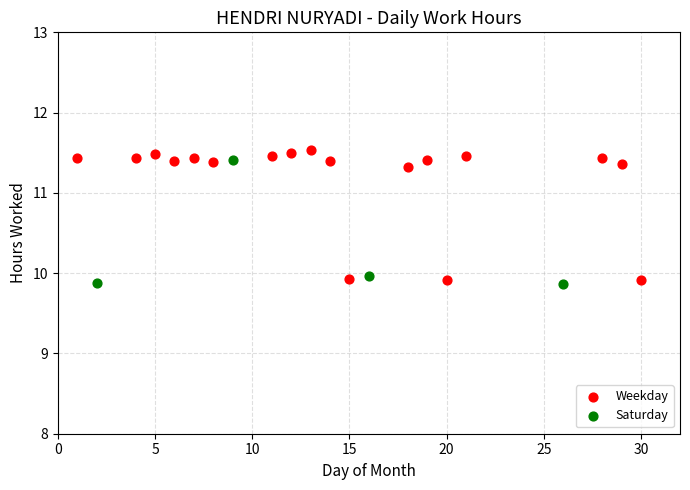

Which series has the largest Y range (max minus min)?

Weekday